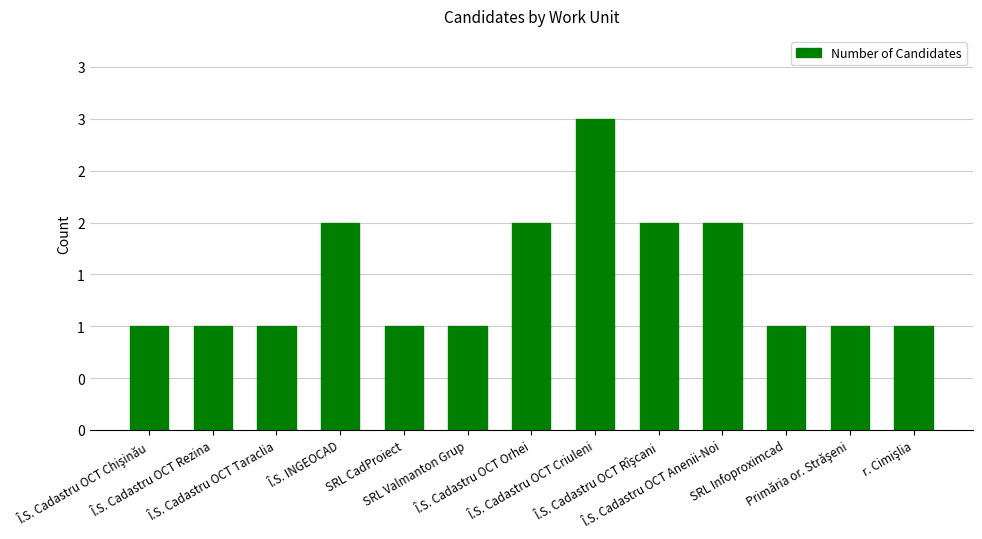

Reading left to right, transcribe all the data shown in this chart.

Î.S. Cadastru OCT Chişinău=1	Î.S. Cadastru OCT Rezina=1	Î.S. Cadastru OCT Taraclia=1	Î.S. INGEOCAD=2	SRL CadProiect=1	SRL Valmanton Grup=1	Î.S. Cadastru OCT Orhei=2	Î.S. Cadastru OCT Criuleni=3	Î.S. Cadastru OCT Rîşcani=2	Î.S. Cadastru OCT Anenii-Noi=2	SRL Infoproximcad=1	Primăria or. Străşeni=1	r. Cimişlia=1